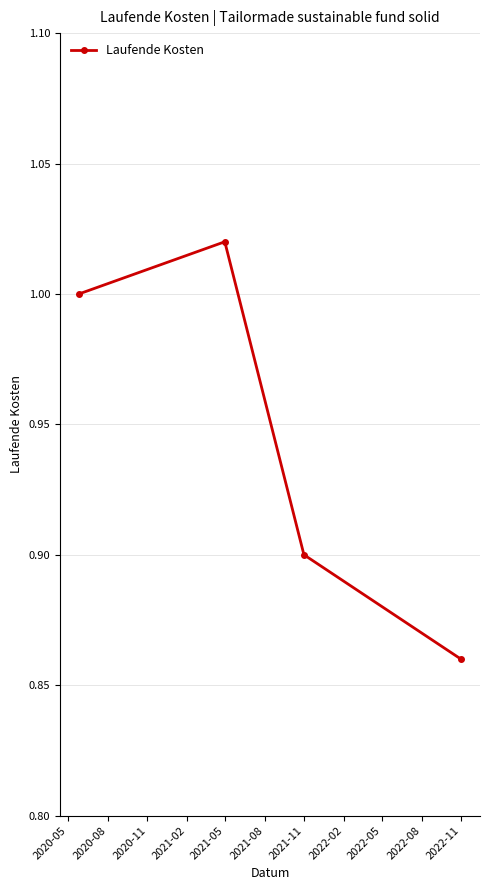

What is the sum of all values?

3.8